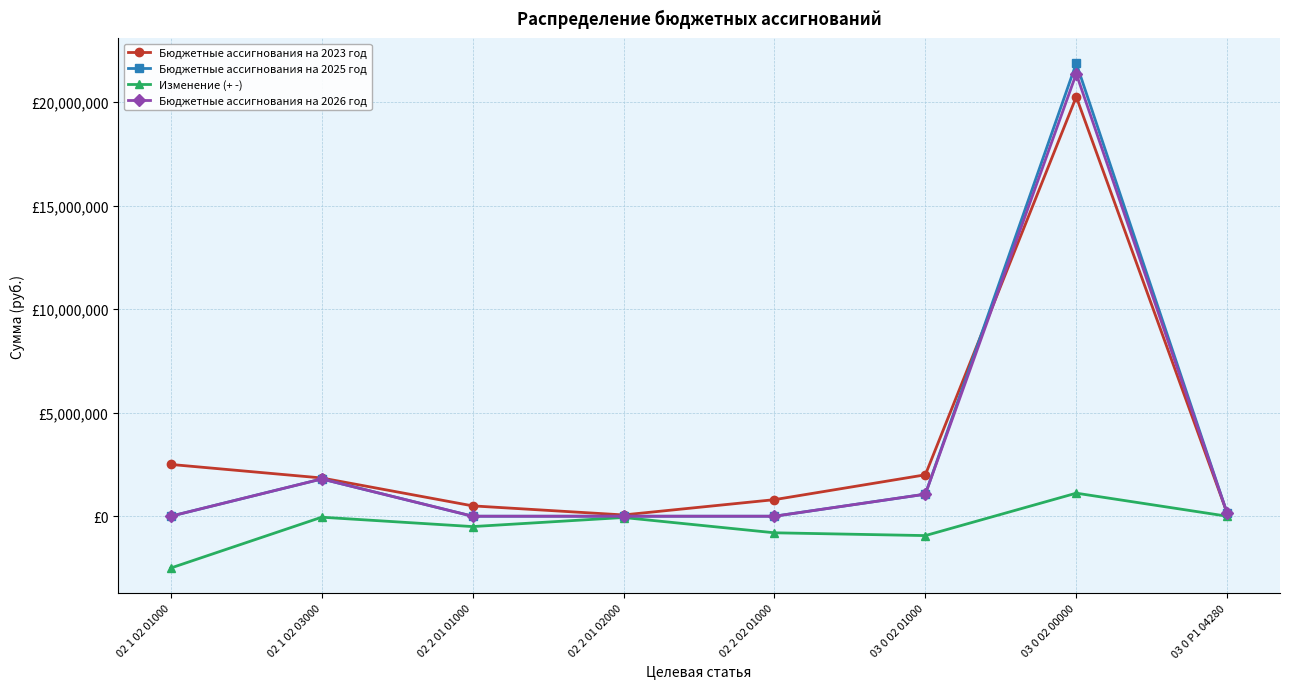

What are all the series names shown in the legend?

Бюджетные ассигнования на 2023 год, Бюджетные ассигнования на 2025 год, Изменение (+ -), Бюджетные ассигнования на 2026 год